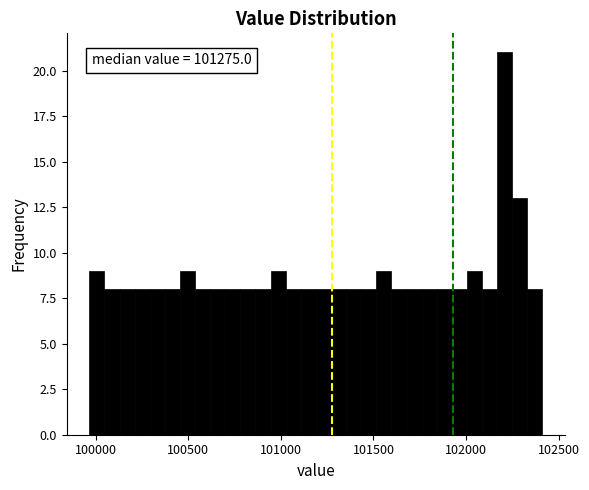

Read against the x-axis, roughly where is the centre of the tallest bar?

102200